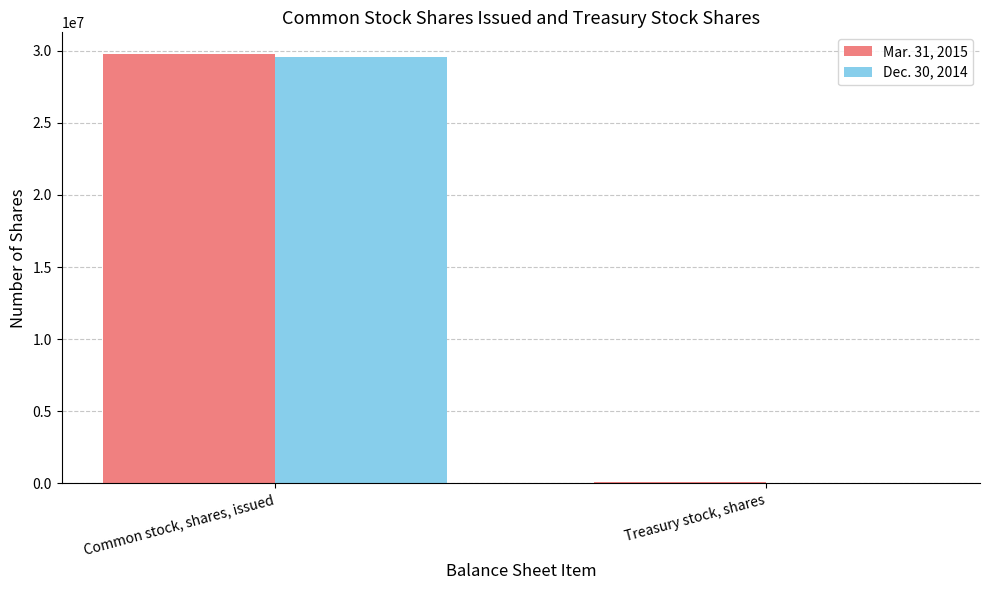

Reading left to right, extract all data points from this chart.

Mar. 31, 2015: 29785717	67586
Dec. 30, 2014: 29544557	65478